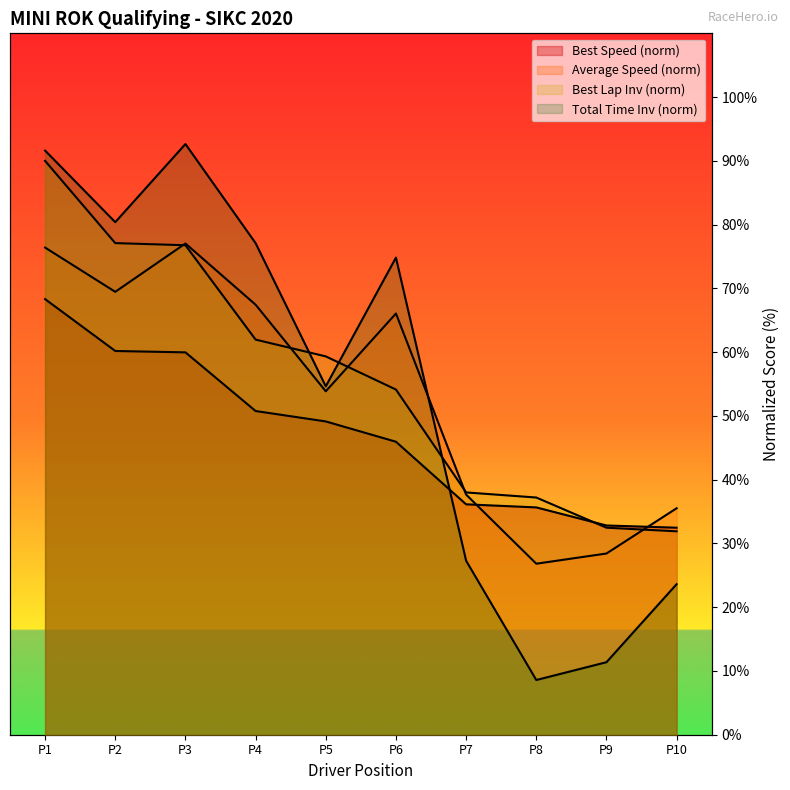

Is it true that Best Lap time equals 51.9 at P1?

False